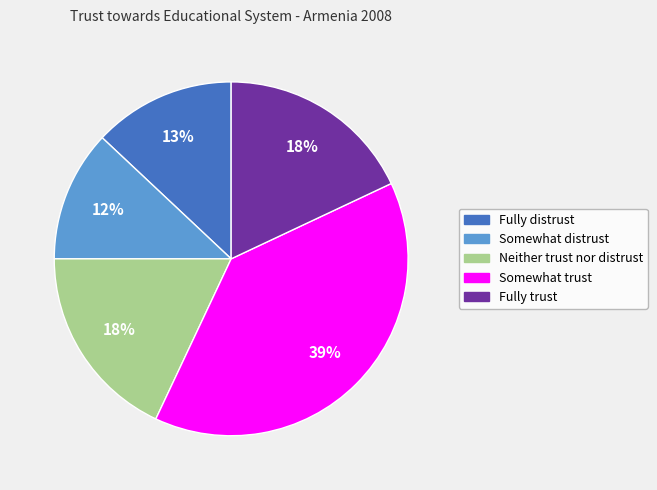

Which category has the biggest portion of the pie?

Somewhat trust